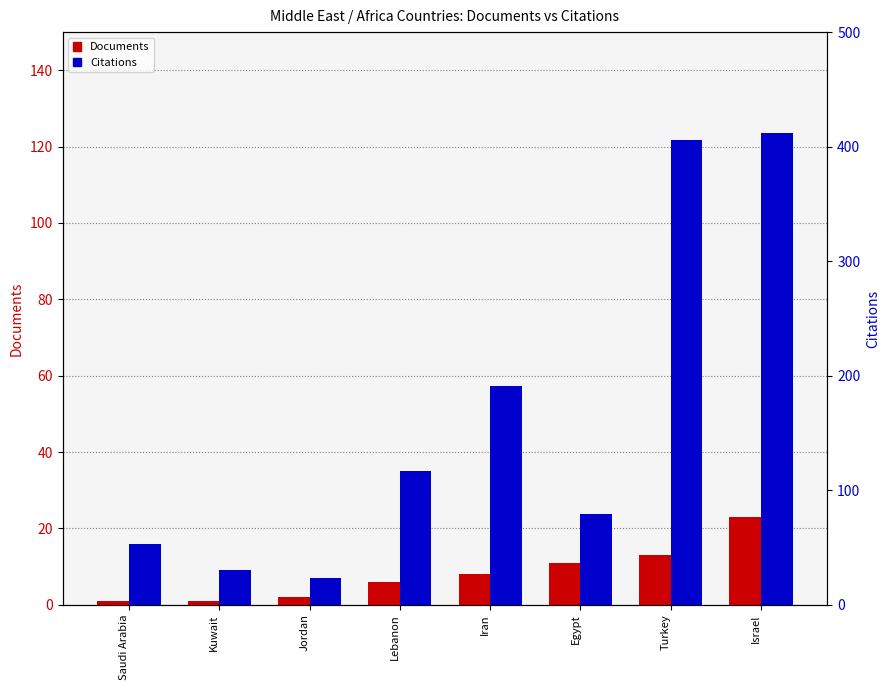

Where is Citations nearest to the value 217?

Iran